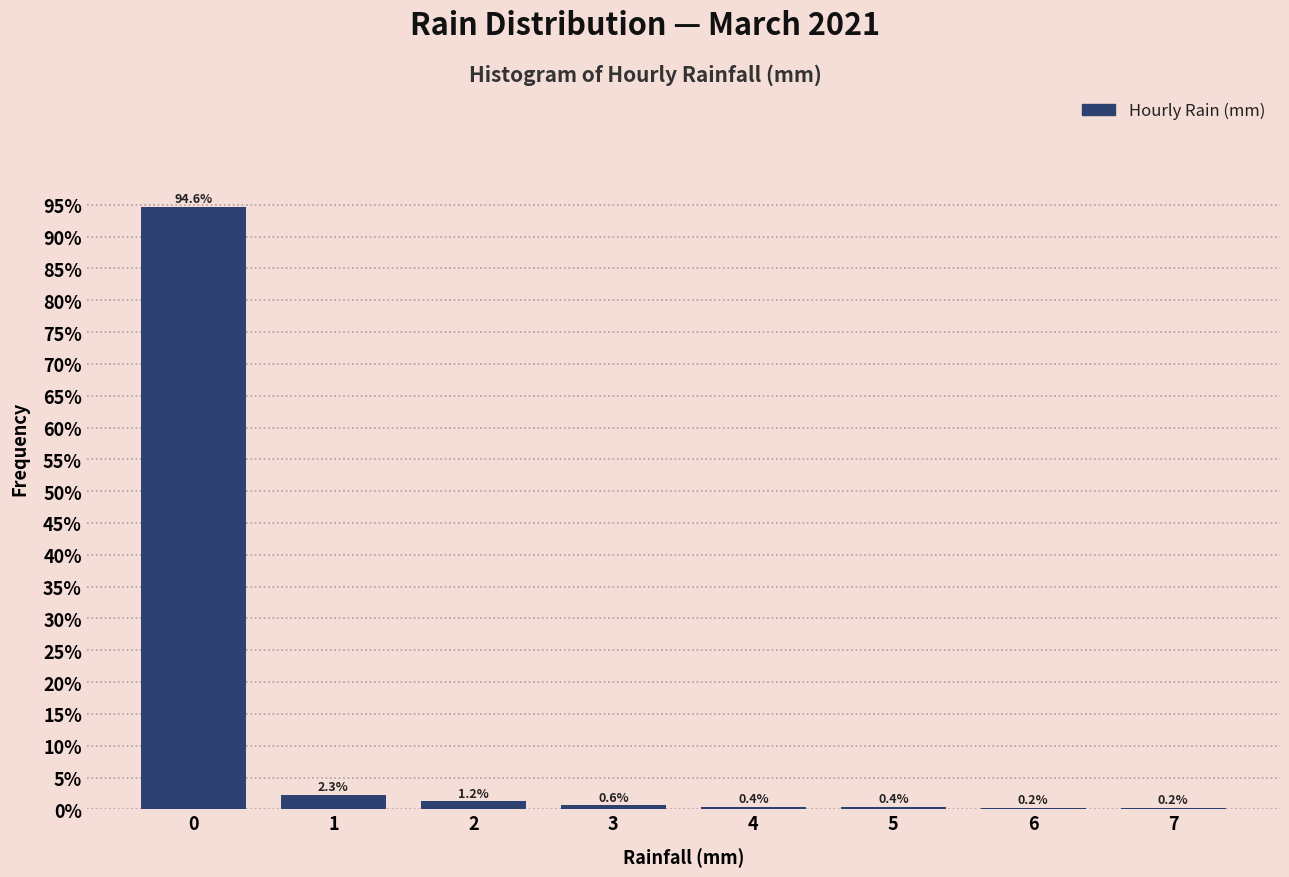

What is the sum of the values at 7 and 4?

0.6